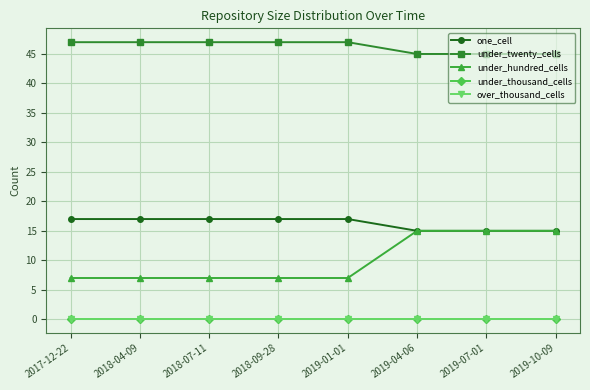

Reading left to right, list all the values displayed in this chart.

one_cell: 2017-12-22=17	2018-04-09=17	2018-07-11=17	2018-09-28=17	2019-01-01=17	2019-04-06=15	2019-07-01=15	2019-10-09=15
under_twenty_cells: 2017-12-22=47	2018-04-09=47	2018-07-11=47	2018-09-28=47	2019-01-01=47	2019-04-06=45	2019-07-01=45	2019-10-09=45
under_hundred_cells: 2017-12-22=7	2018-04-09=7	2018-07-11=7	2018-09-28=7	2019-01-01=7	2019-04-06=15	2019-07-01=15	2019-10-09=15
under_thousand_cells: 2017-12-22=0	2018-04-09=0	2018-07-11=0	2018-09-28=0	2019-01-01=0	2019-04-06=0	2019-07-01=0	2019-10-09=0
over_thousand_cells: 2017-12-22=0	2018-04-09=0	2018-07-11=0	2018-09-28=0	2019-01-01=0	2019-04-06=0	2019-07-01=0	2019-10-09=0